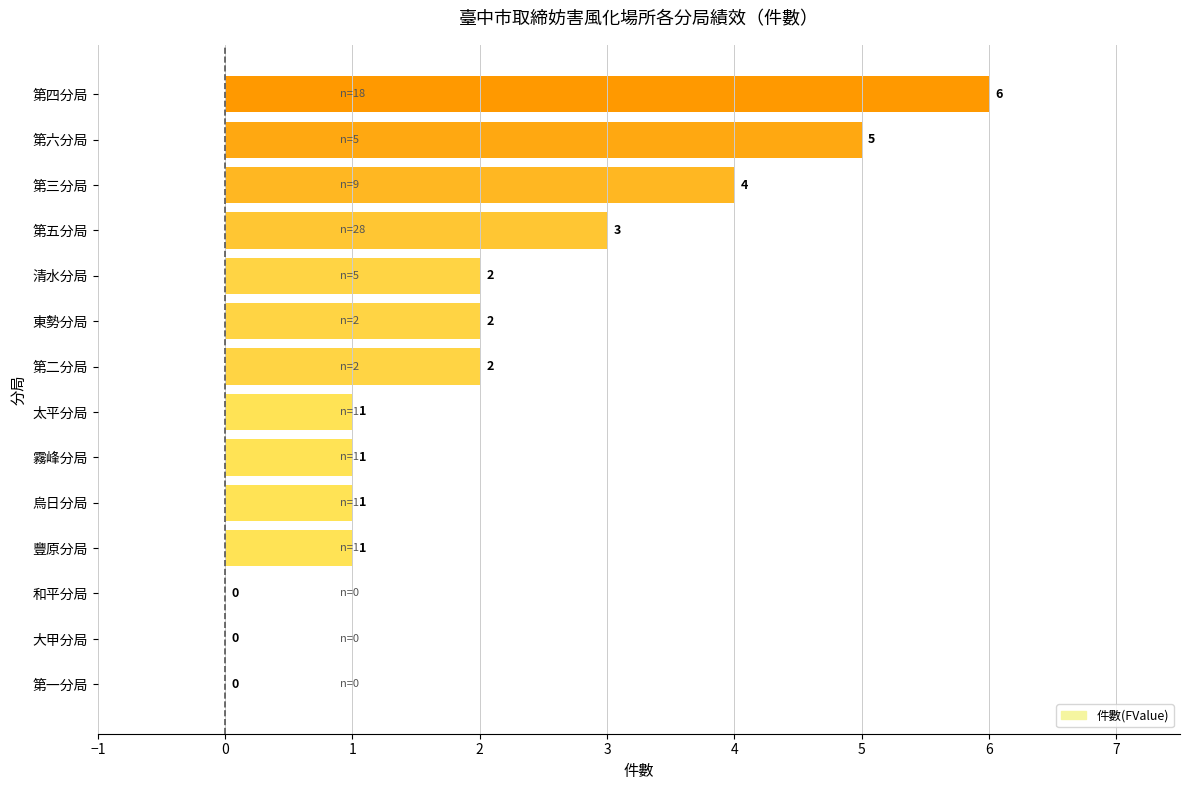

How many values are above zero?

11